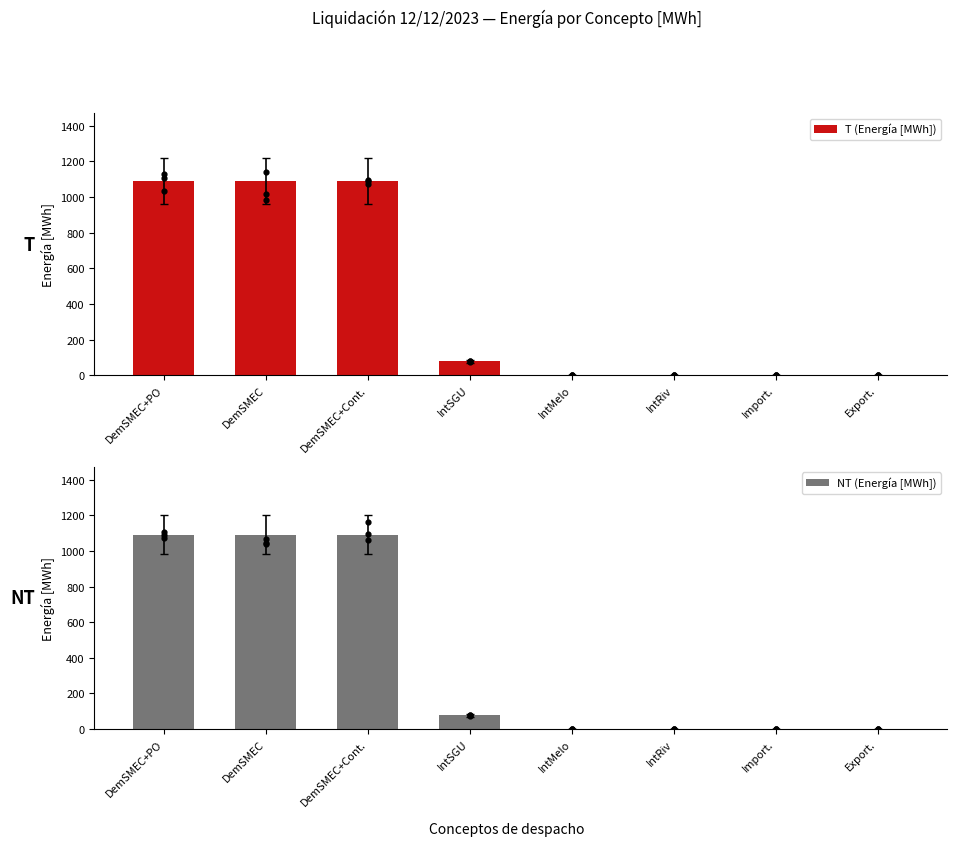

What are all the series names shown in the legend?

T (Energía [MWh]), NT (Energía [MWh])